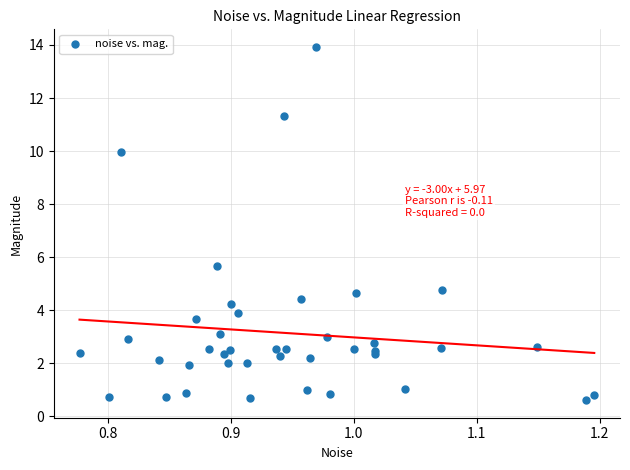

What Y value in the scatter plot is closest to 7?

5.7